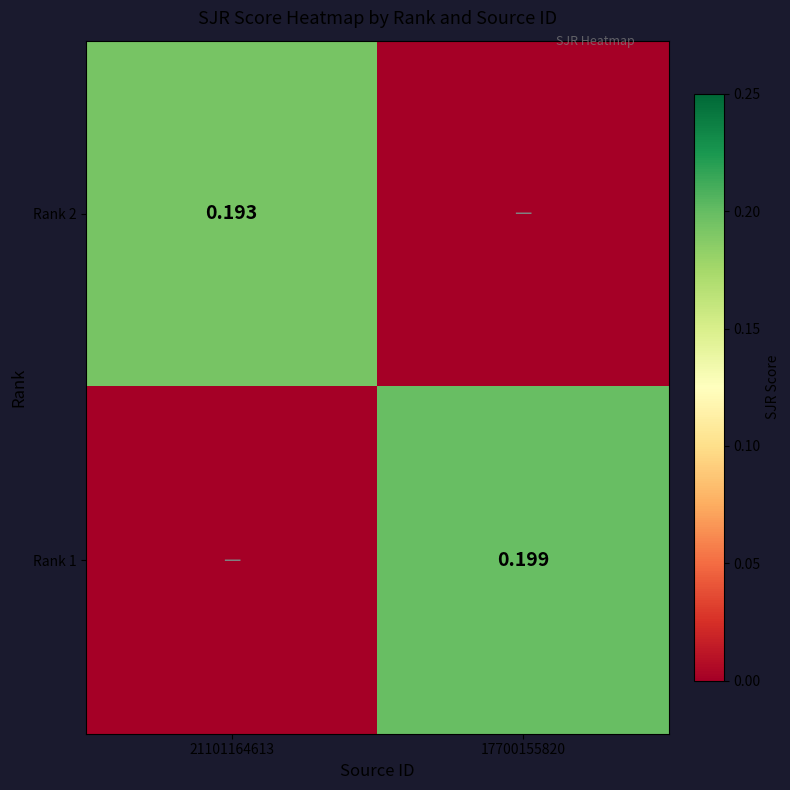

What is the sum of the Rank 2 values at 21101164613 and 17700155820?

0.2